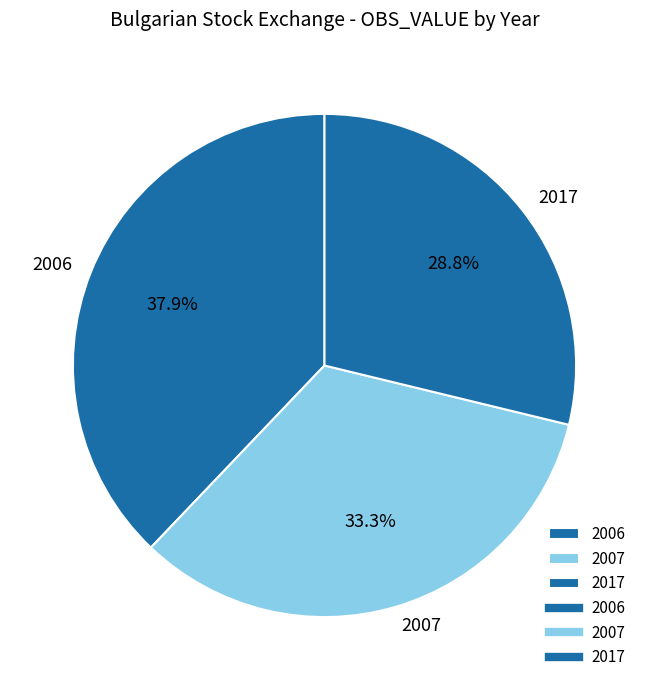

Is 2006 the majority of the pie?

No